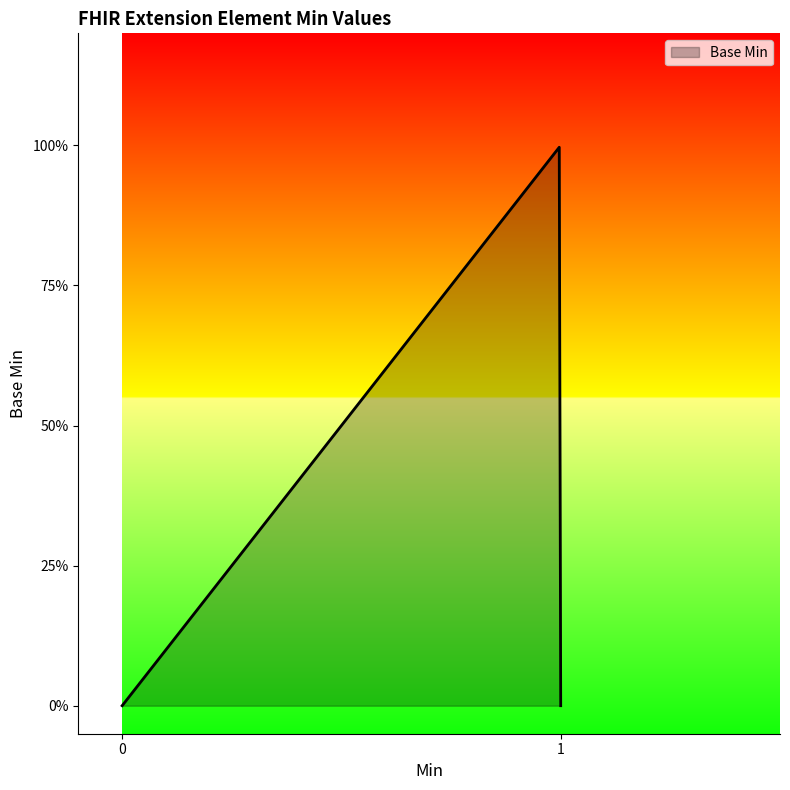

Does the chart have visible grid lines?

No